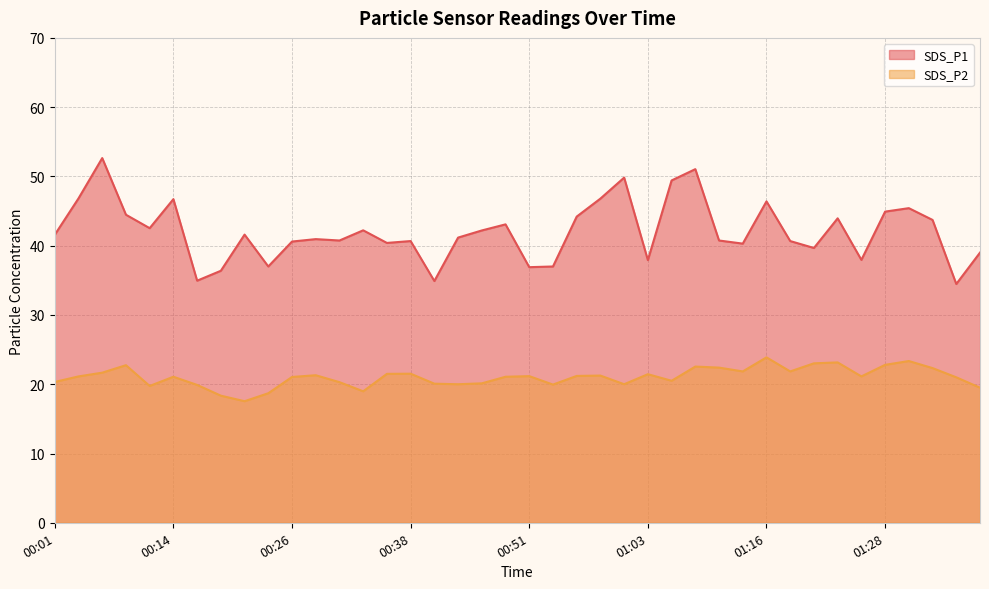

Which series changed the most between 00:28 and 00:38?

SDS_P1